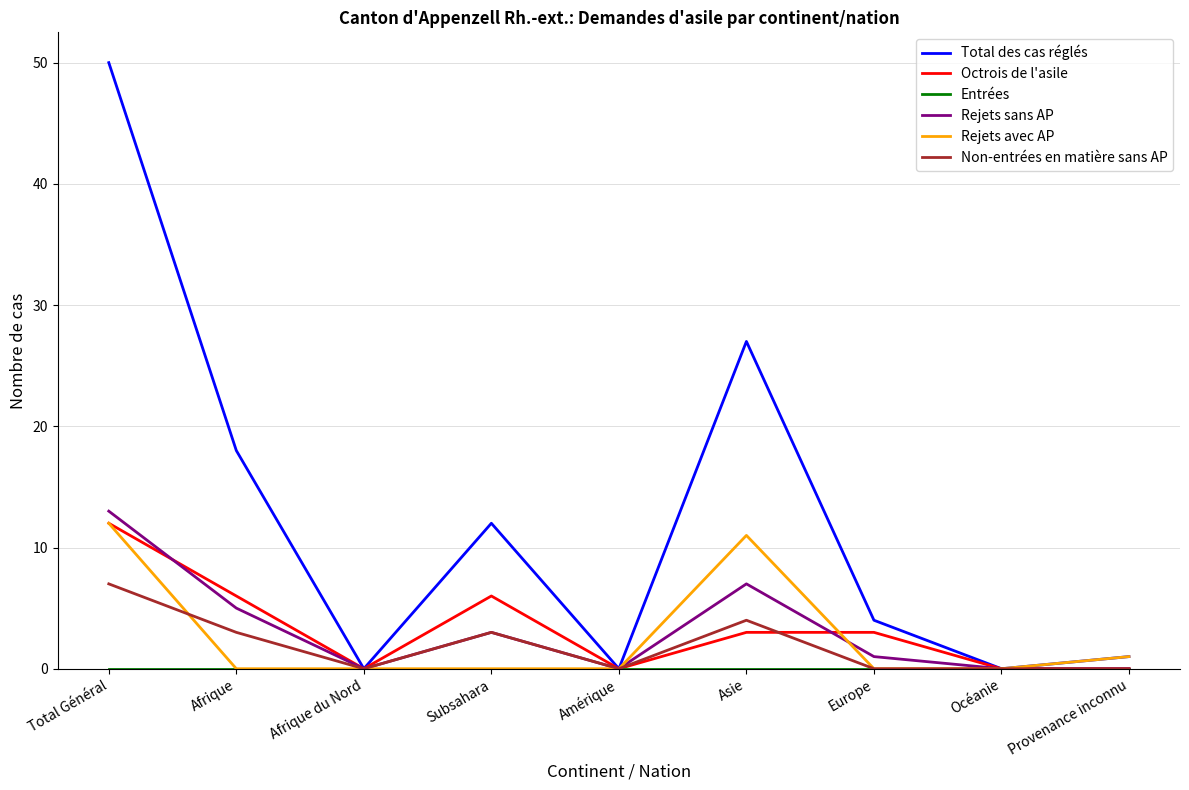

At which label is Total des cas réglés closest to 25?

Asie